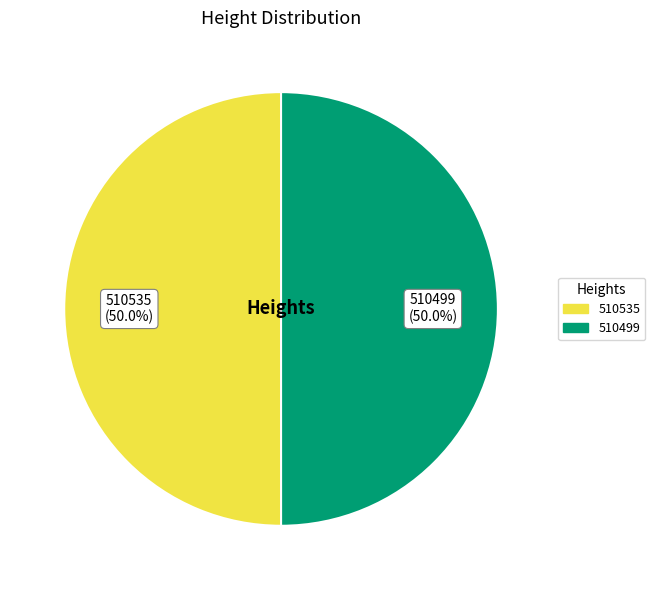

What is the ratio of the value at 510499 (50.0%) to the value at 510535 (50.0%)?

1.0